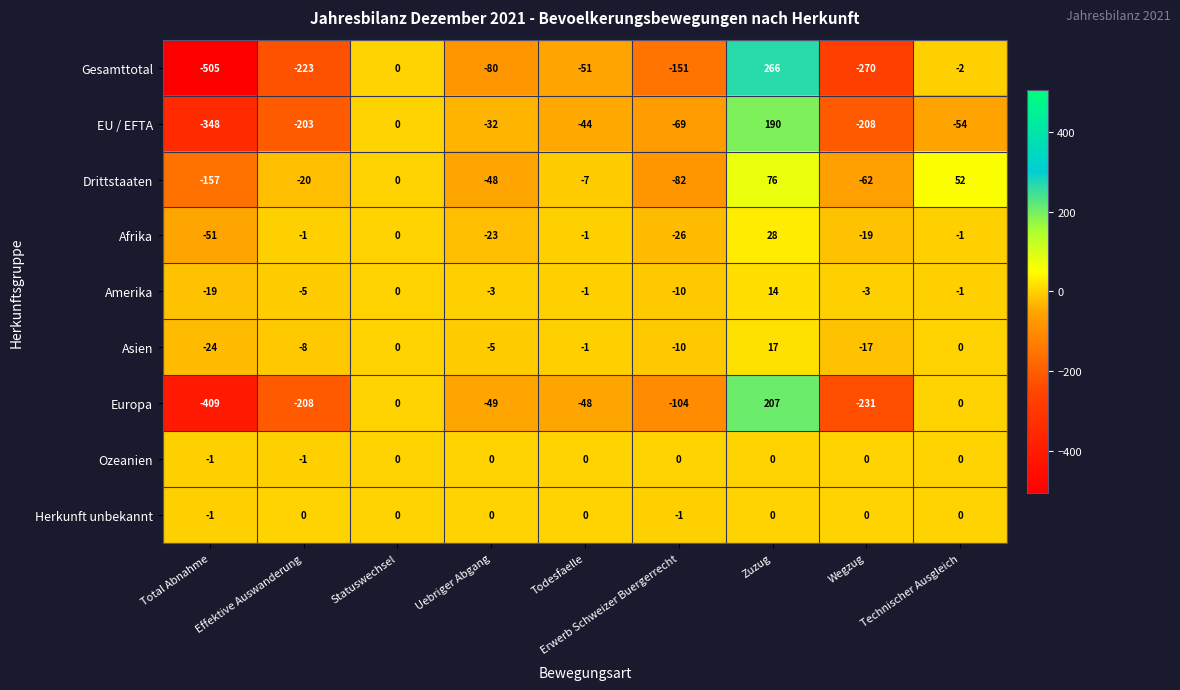

Is it true that Europa equals -104 at Erwerb Schweizer Buergerrecht?

True